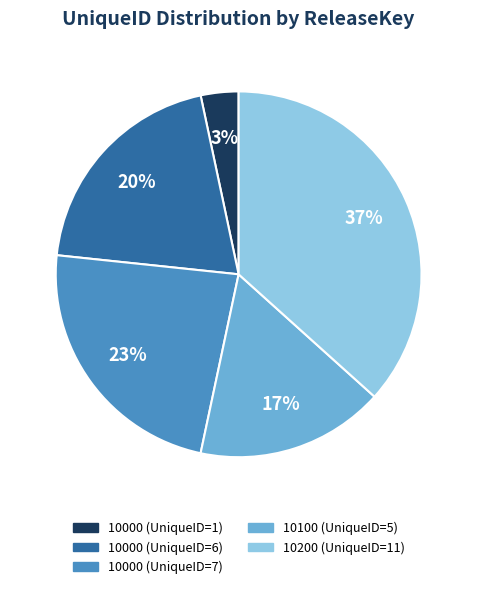

What is the ratio of the value at 10000 (UniqueID=6) to the value at 10200 (UniqueID=11)?

0.5